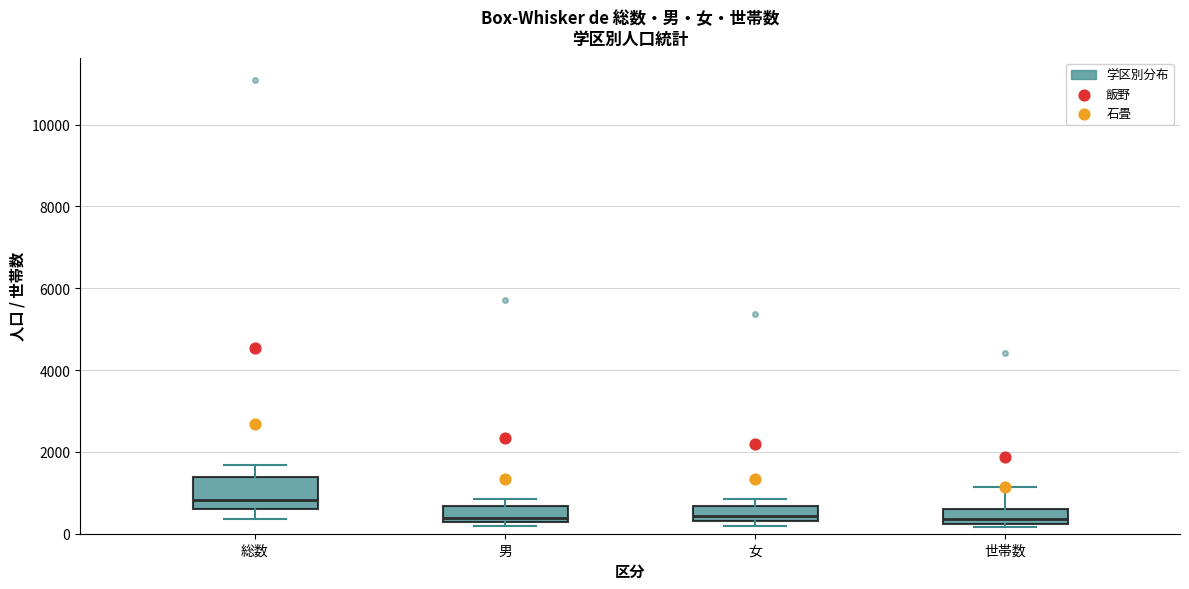

Which box has the highest median line?

総数